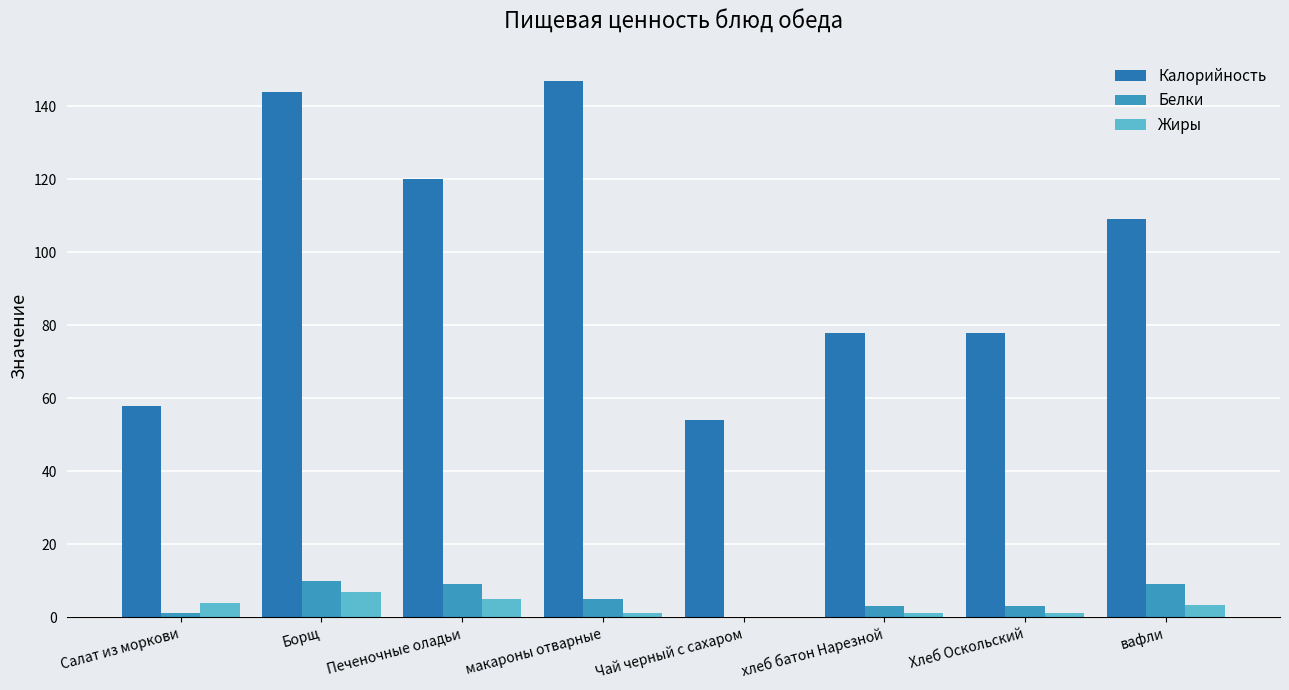

How many distinct data groups are displayed?

3